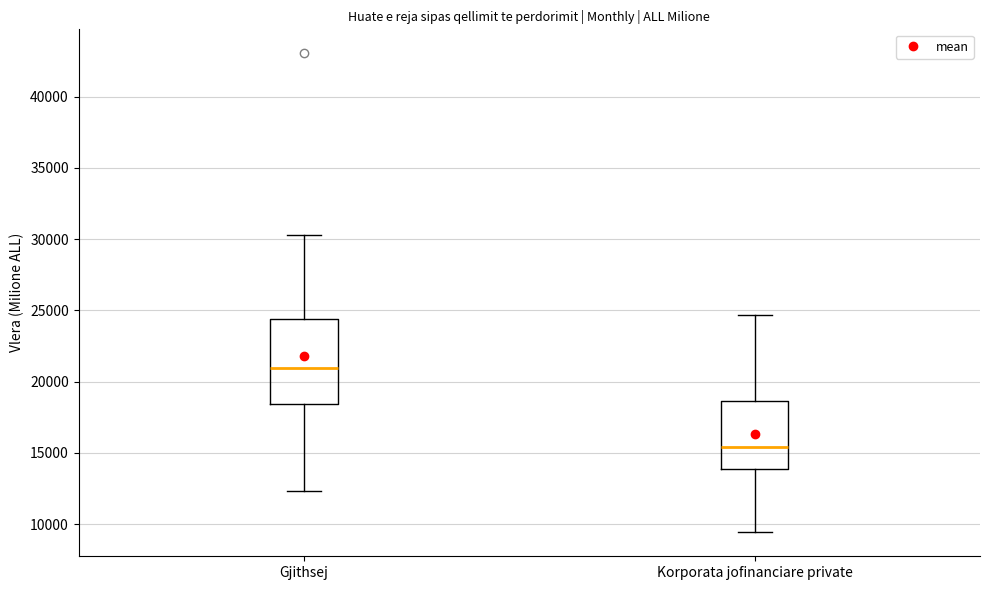

Comparing the boxes themselves (not the whiskers), which one is the tallest?

Gjithsej